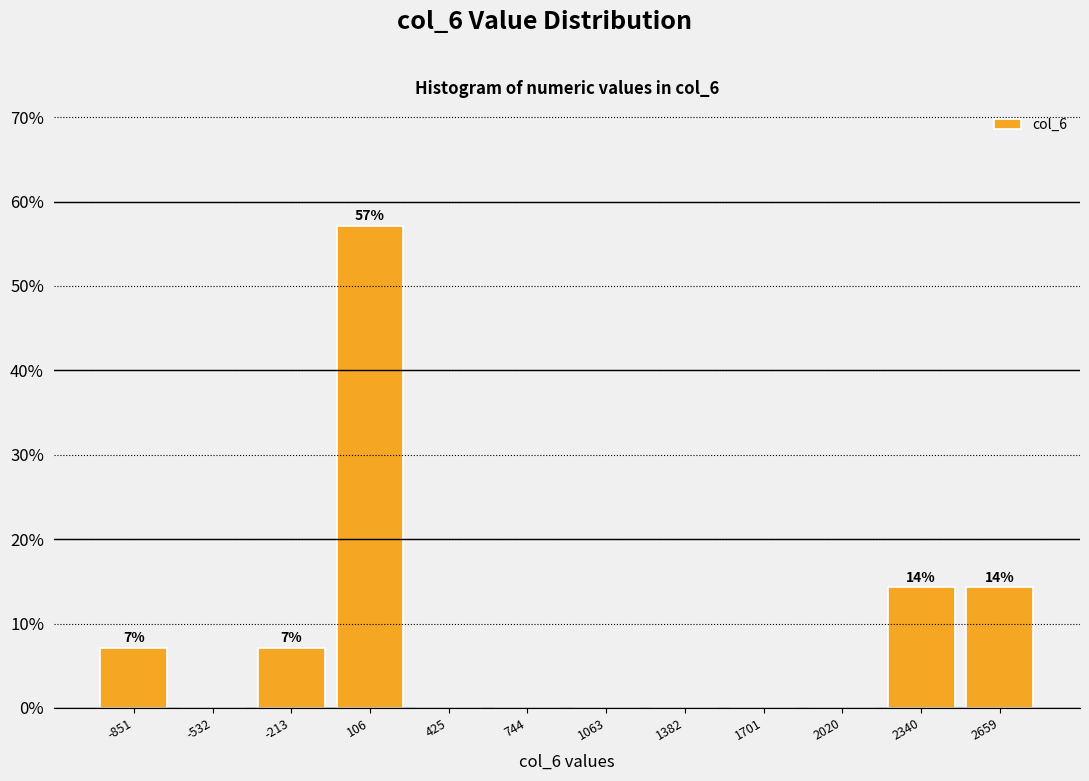

Which range on the x-axis has the tallest bar?

-50 to 250